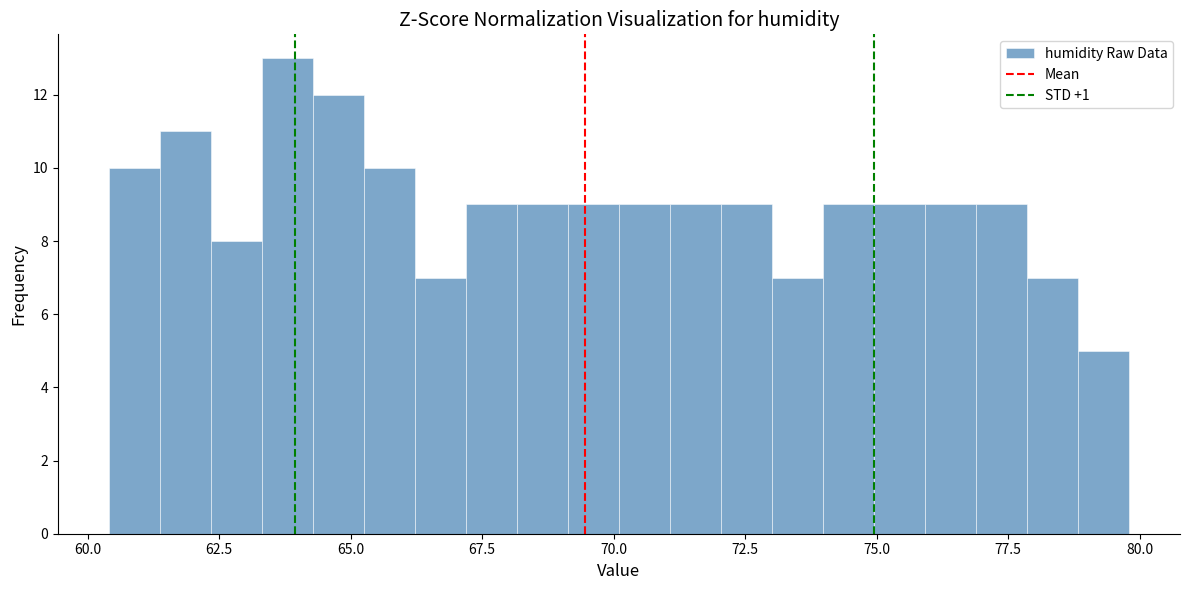

Read against the x-axis, roughly where is the centre of the tallest bar?

64.0